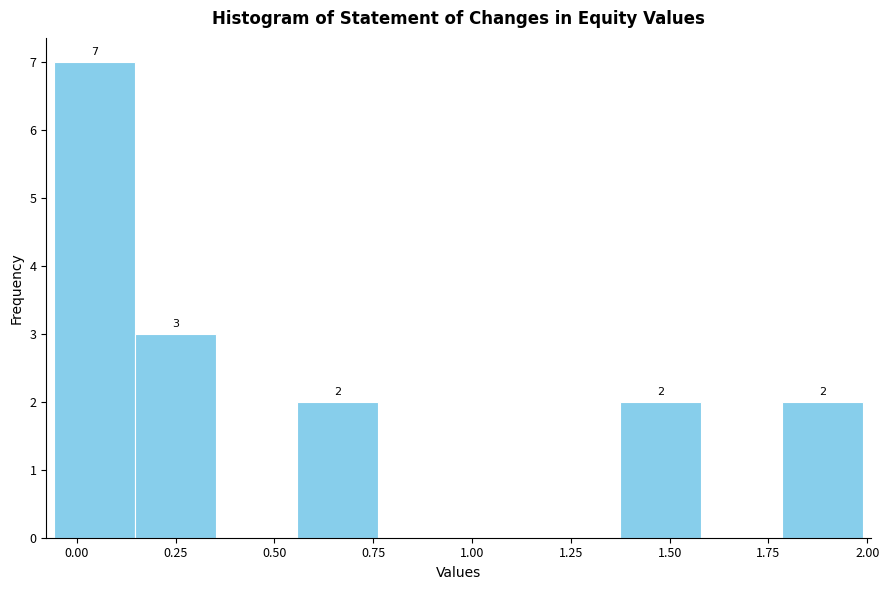

Over which range of the x-axis is the bar tallest?

-0.05 to 0.15